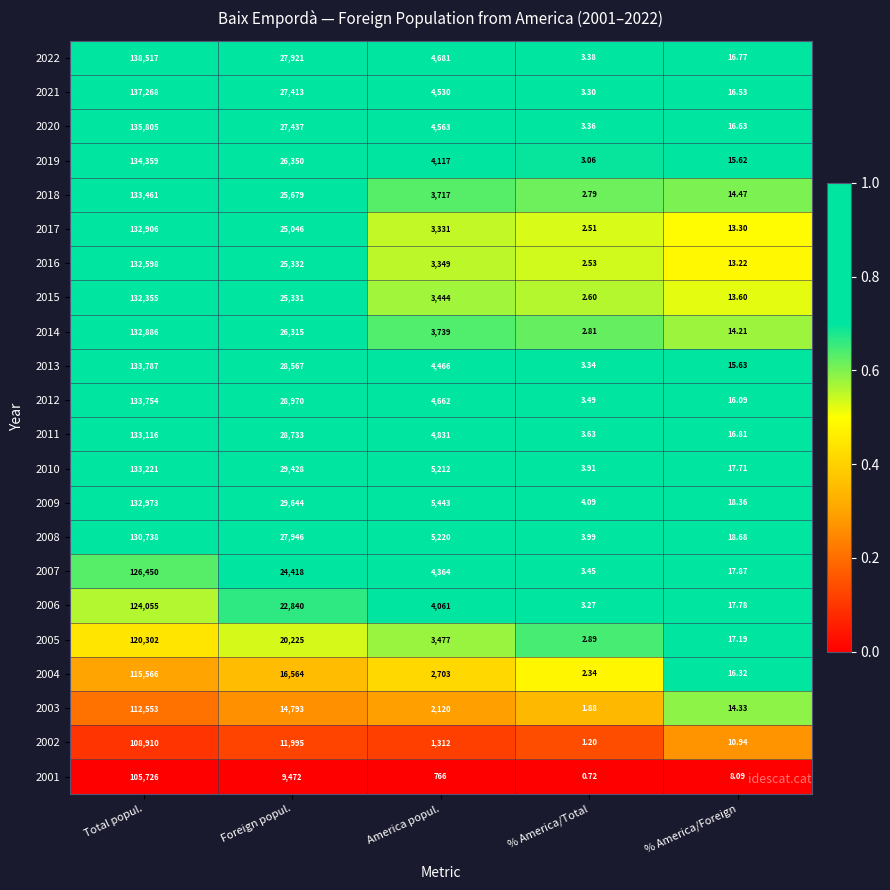

Which category has the highest value across all series?

Total popul.